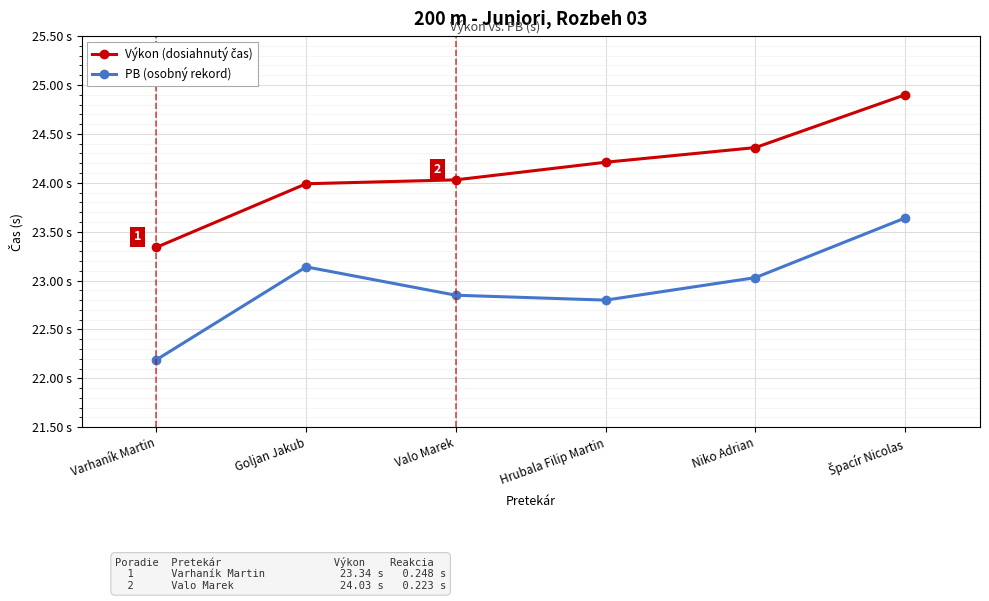

How many data points does each series have?

6